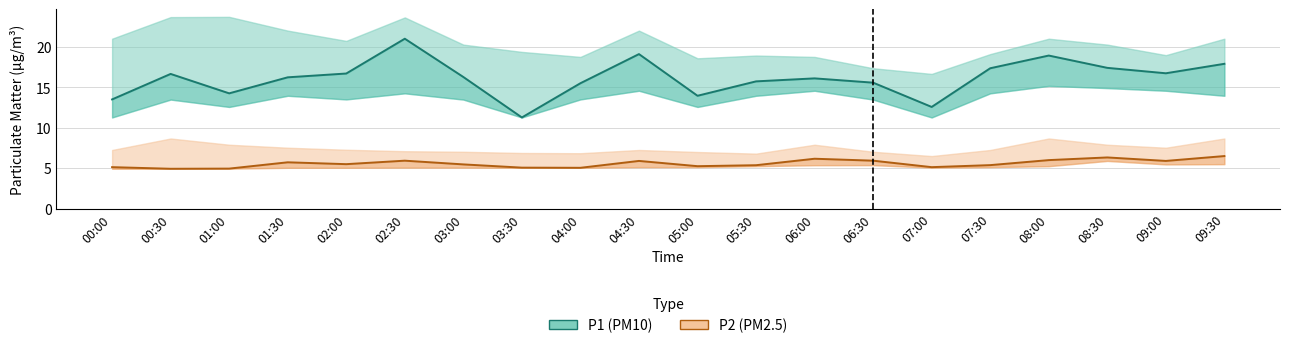

Rank the series by their maximum value, from highest to lowest.

P1, P2